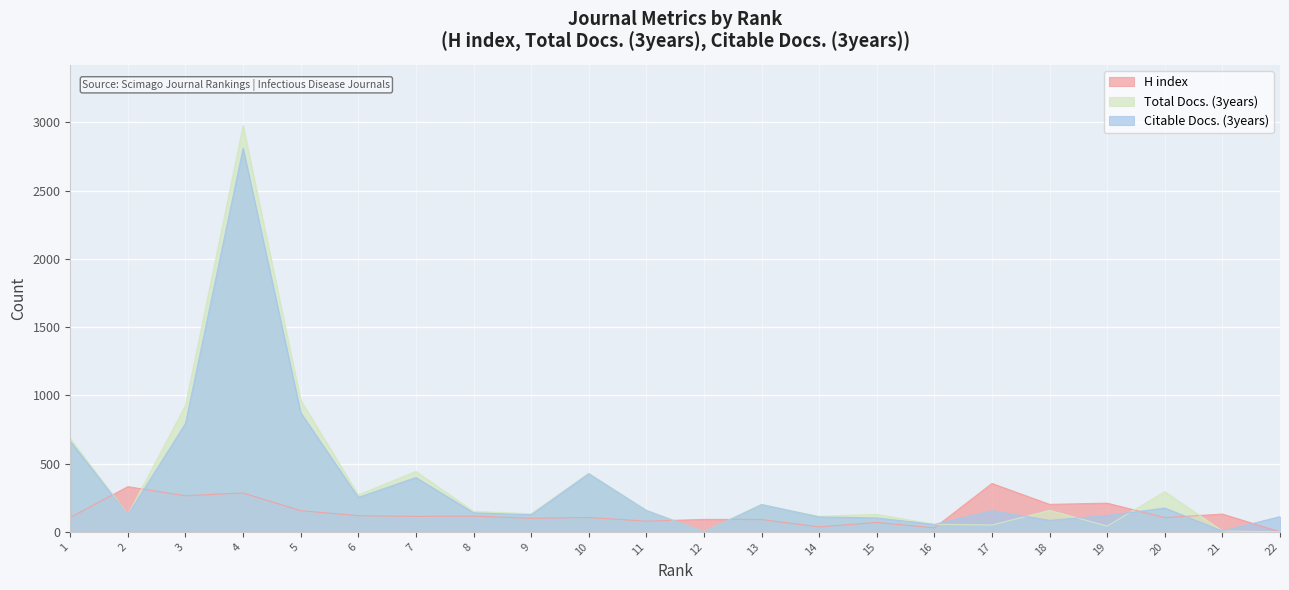

Rank the categories by H index value from lowest to highest.

22, 16, 14, 15, 11, 13, 12, 9, 20, 1, 10, 7, 8, 6, 21, 5, 18, 19, 3, 4, 2, 17